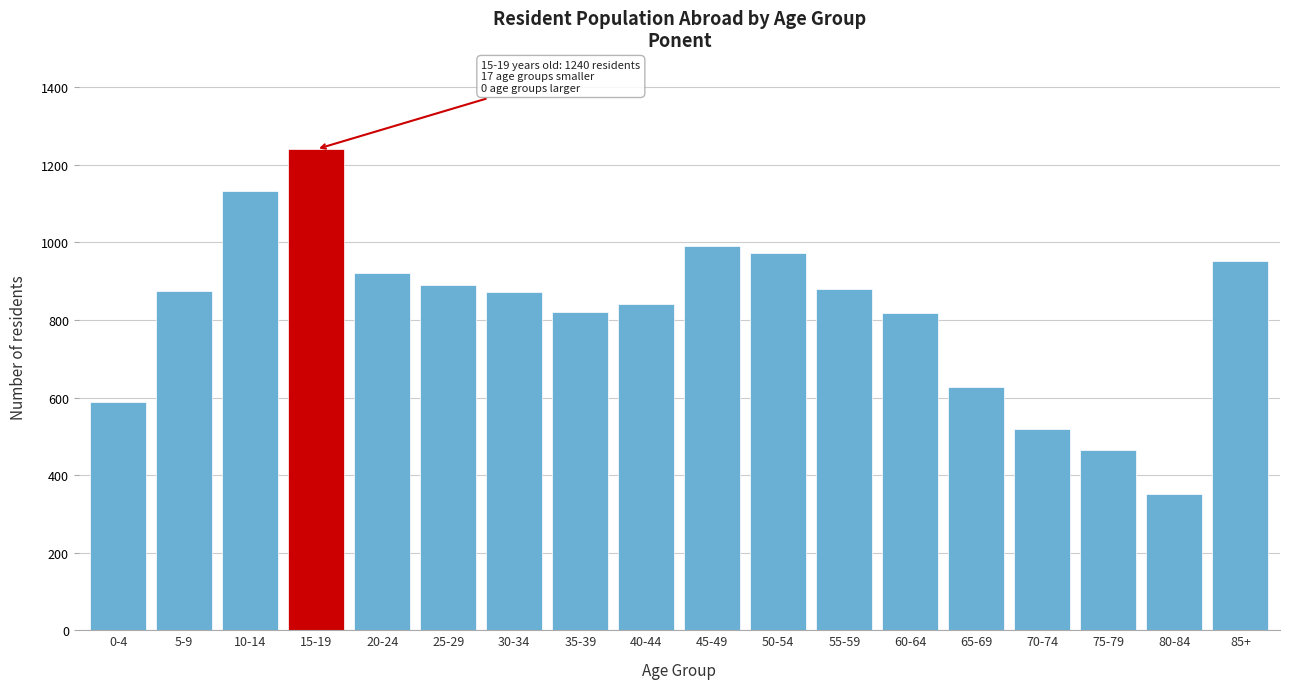

What is the value of the 11th bar from the left?

973